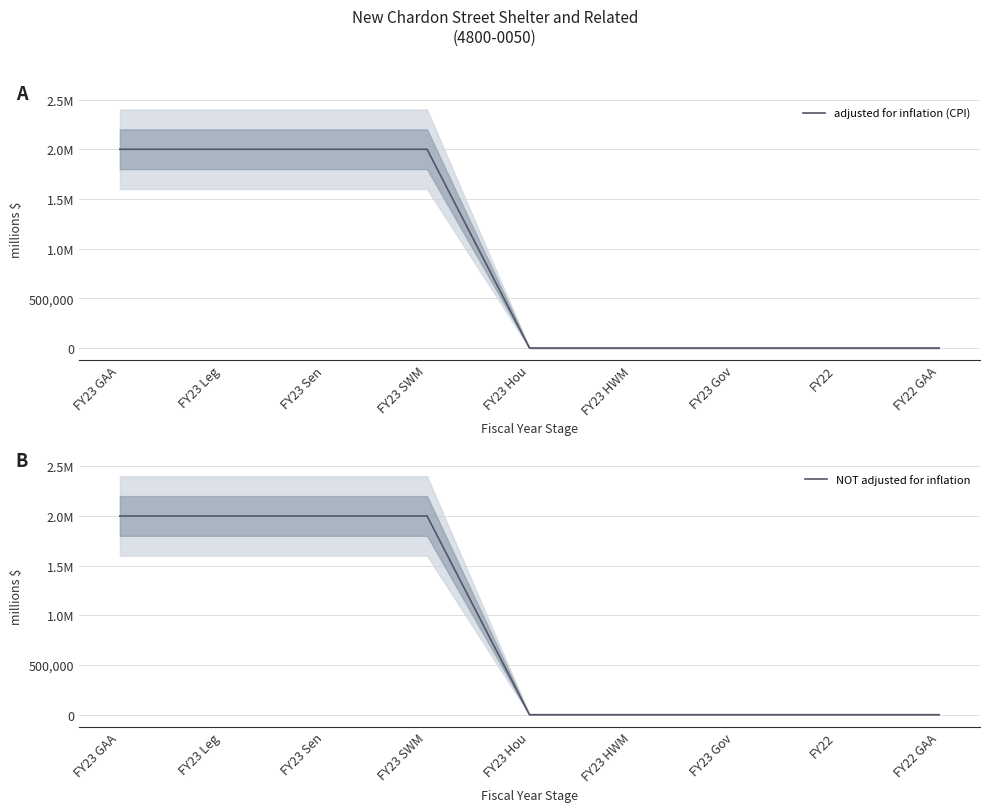

What is the difference between the adjusted for inflation (CPI) values at FY23 GAA and FY23 Hou?

2000000